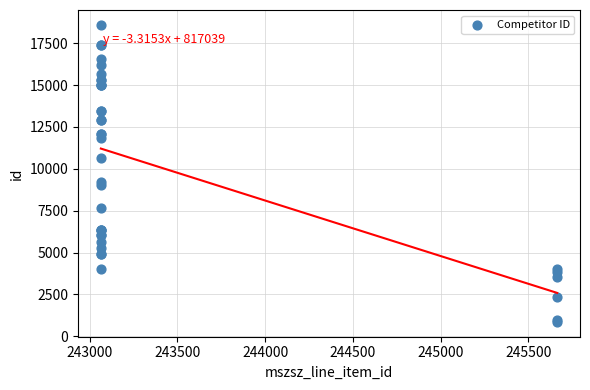

What Y value in the scatter plot is closest to 9730?

9225